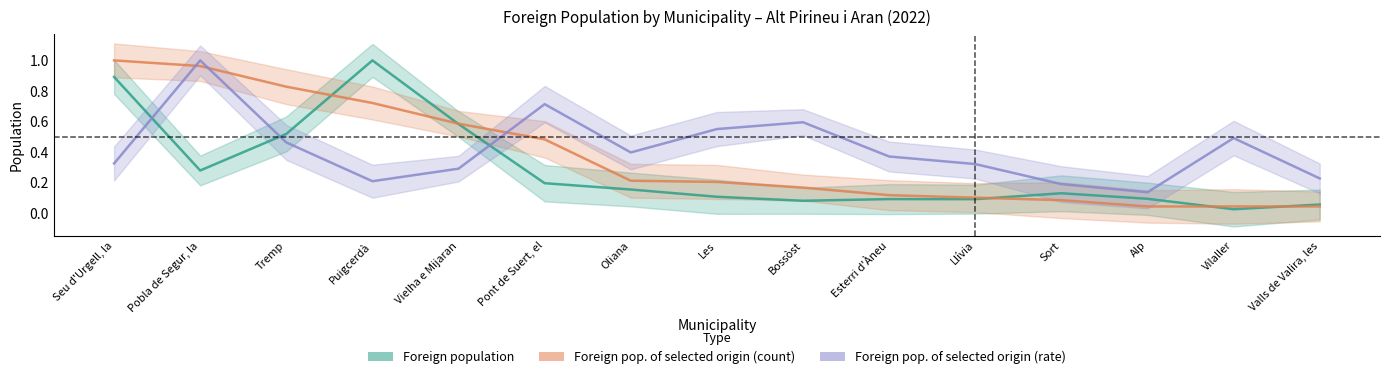

What is the total value across all series at Oliana?

0.8